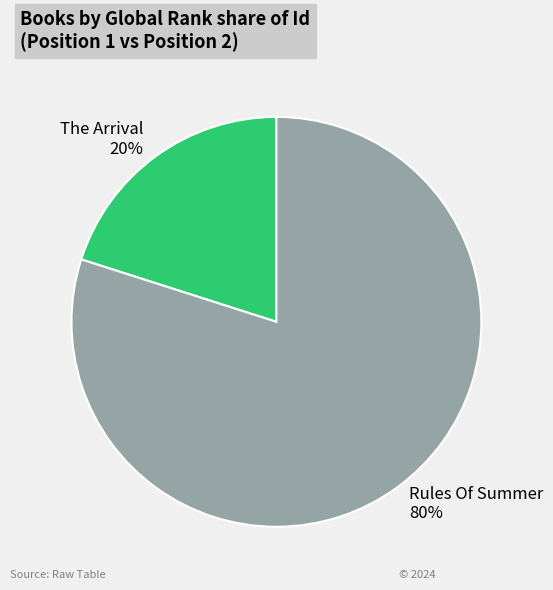

To the nearest percent, what portion does The Arrival represent?

20%